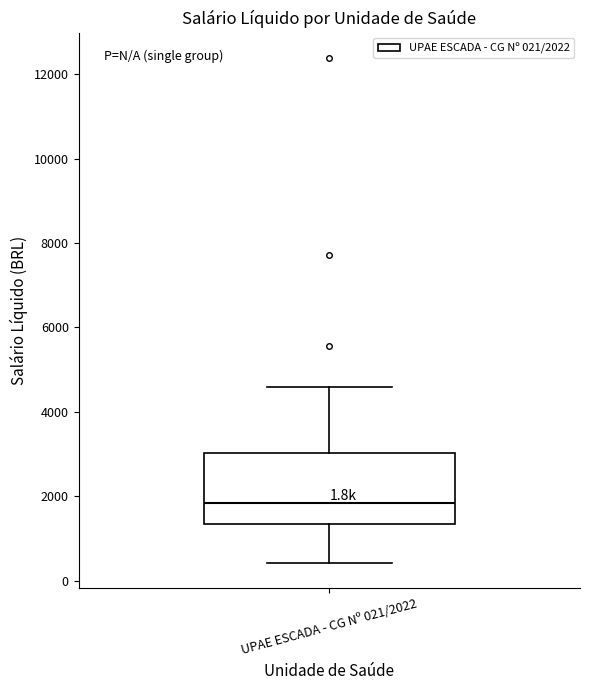

Read this box plot against the y-axis: the position of the median line, the range covered by the box, and the ends of both whiskers. The values are not printed on the chart, so give them approximately, as read against the axis.

median 1800, box 1400 to 3000, whiskers 400 to 4600